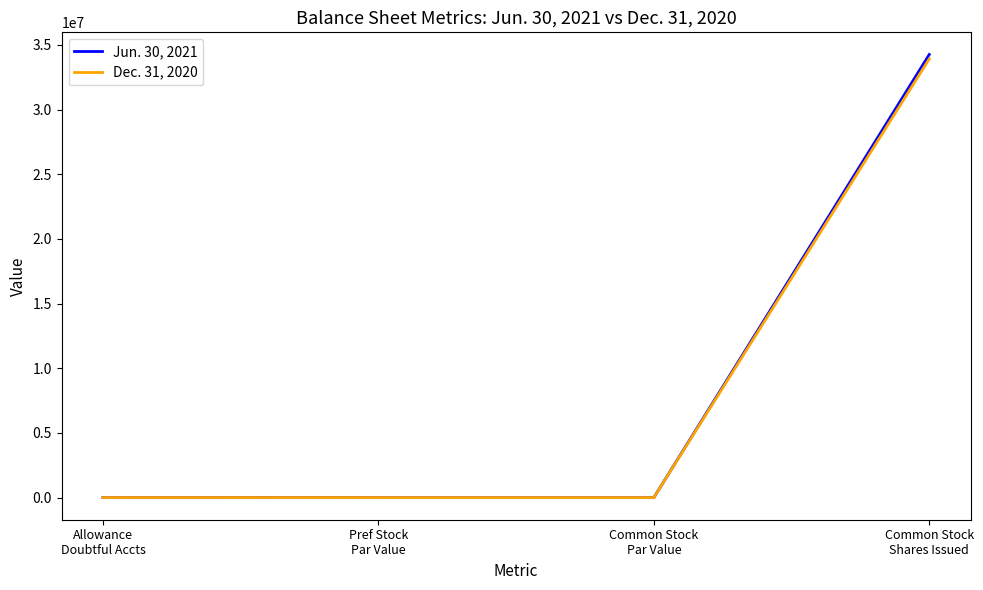

Which series has the widest spread of values?

Jun. 30, 2021